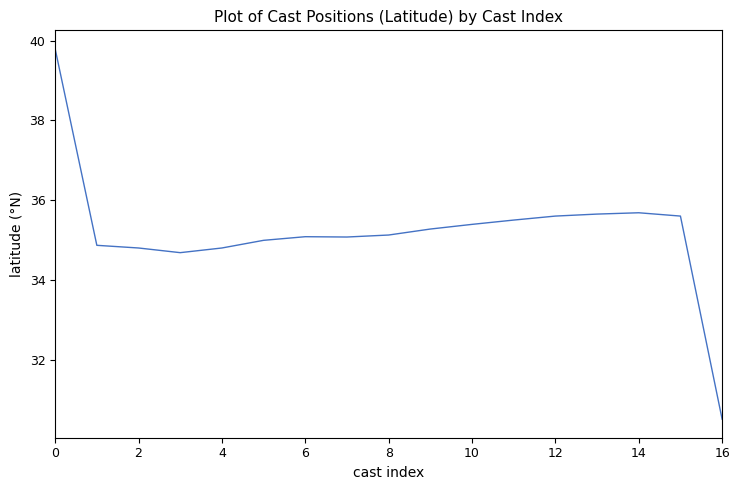

What is the smallest value displayed?

30.5